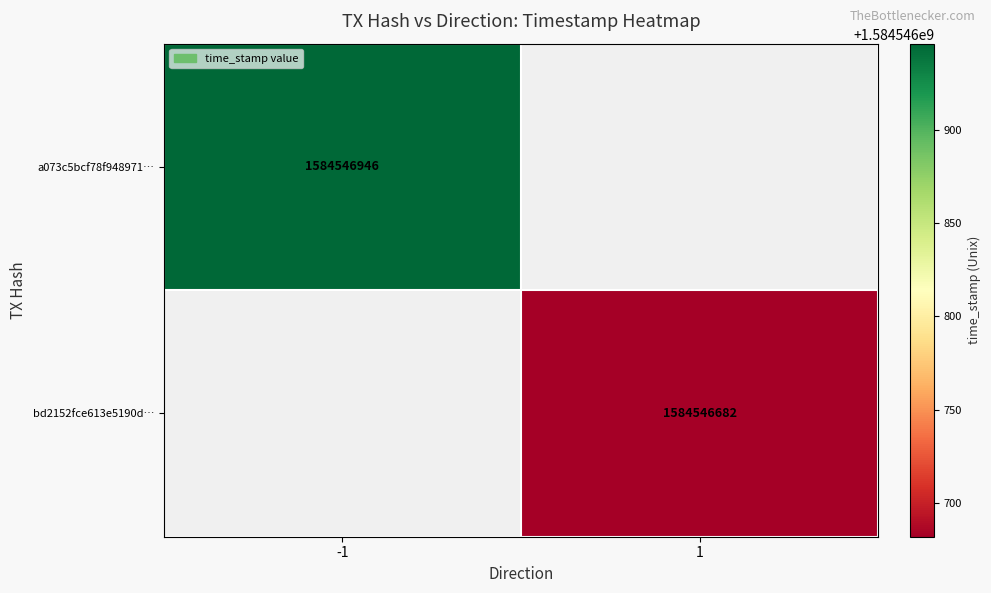

How many distinct data groups are displayed?

2